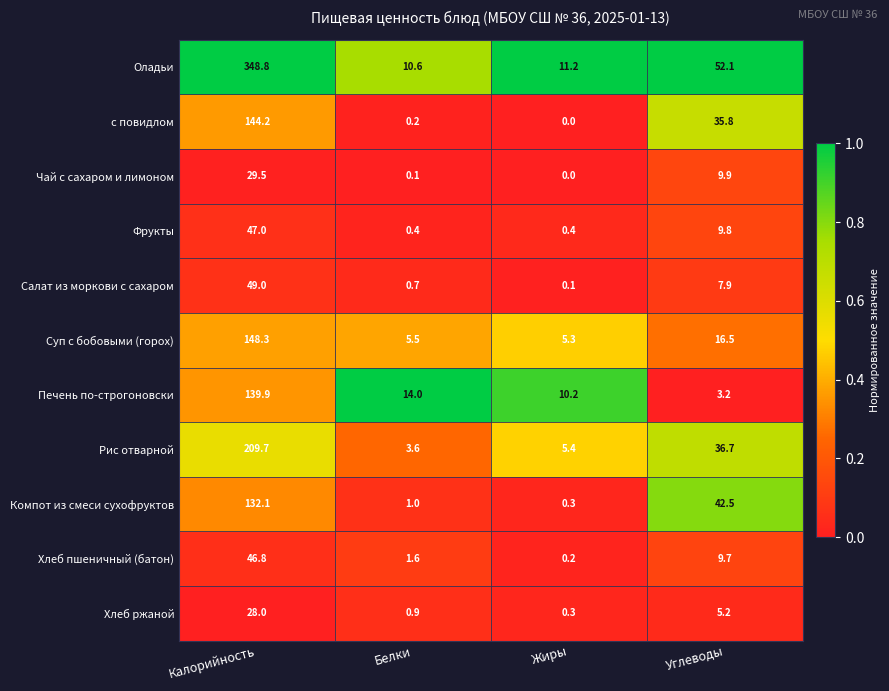

Is the value of Печень по-строгоновски at Жиры greater than the value of с повидлом at Углеводы?

No